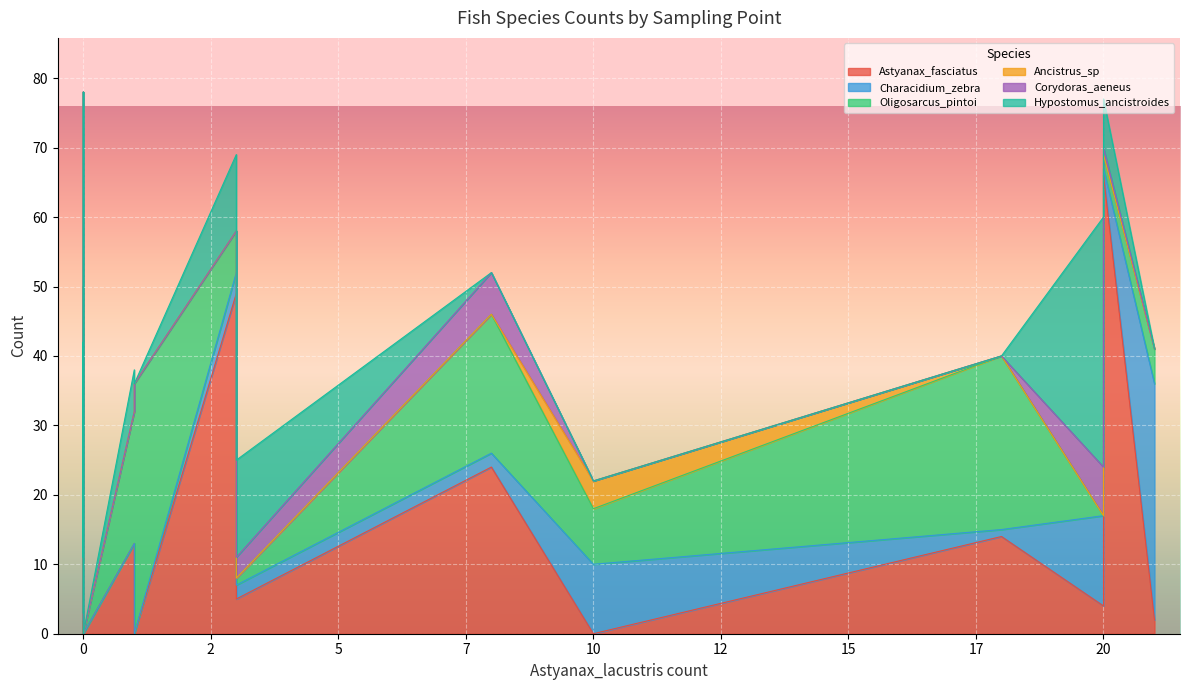

Which series has the widest spread of values?

Astyanax_fasciatus